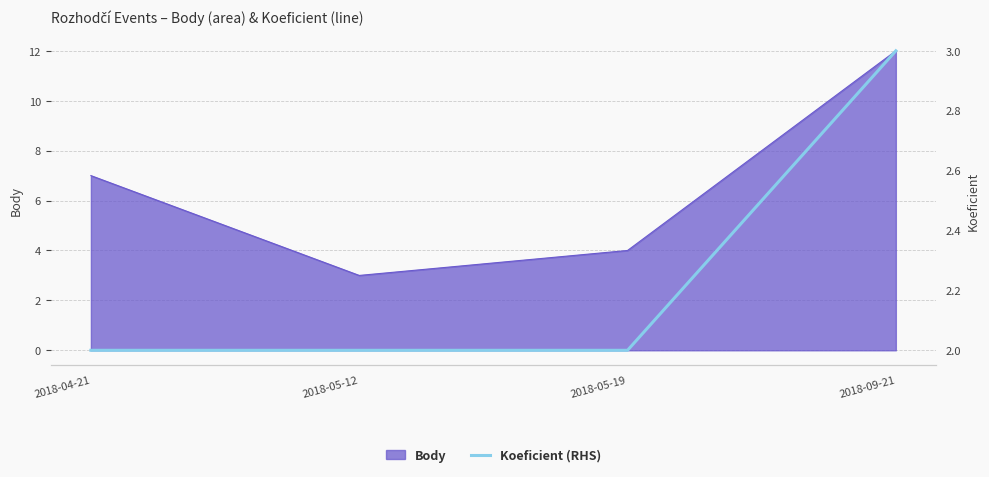

Which label corresponds to the largest value in the chart?

2018-09-21